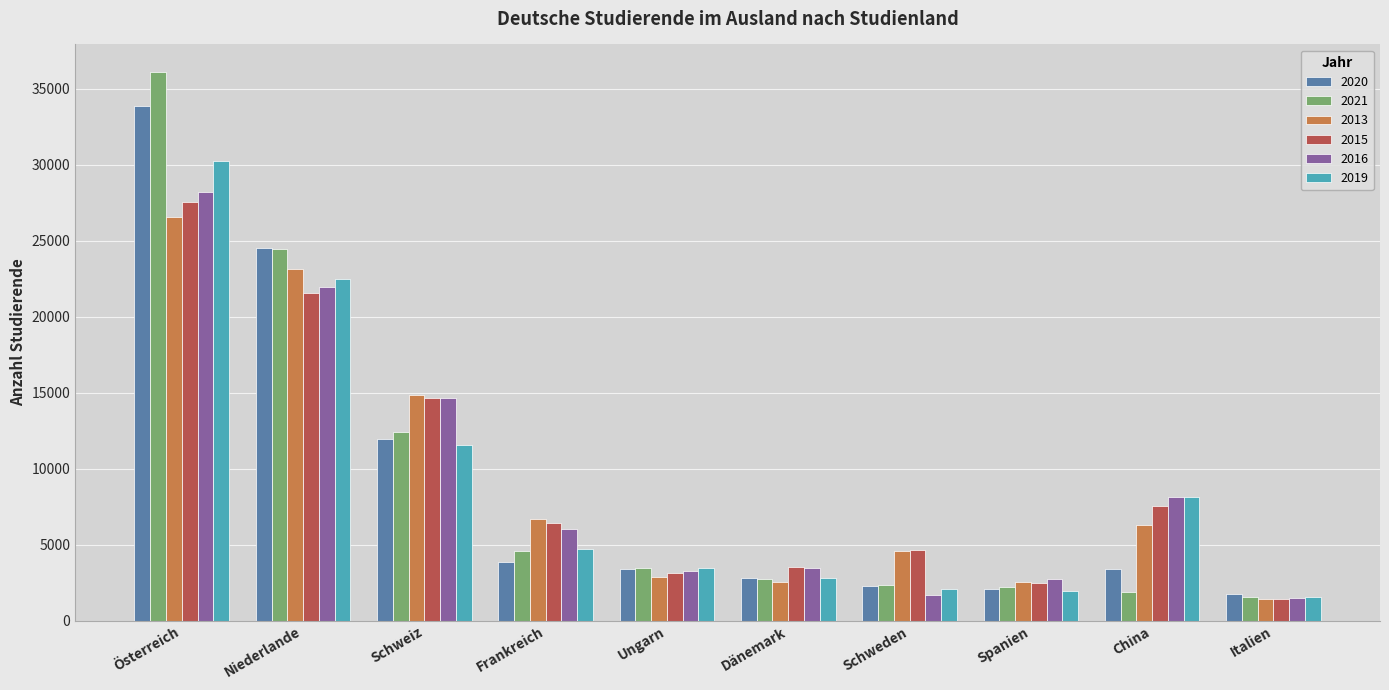

Are the bars grouped side by side (vs. stacked)?

Yes